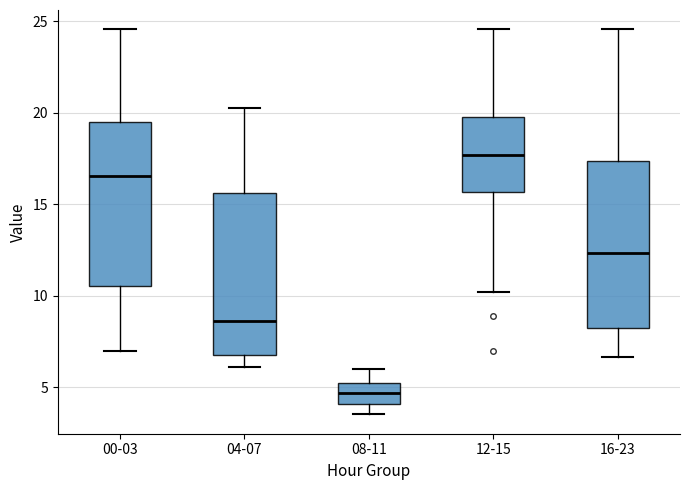

Reading left to right, transcribe this box plot: for each box, give where its median line is, the range the box spans, and where its two whiskers end, as read against the y-axis. The values are not printed on the chart, so give them approximately, as read against the axis.

00-03: median 16.5, box 10.5 to 19.5, whiskers 7.0 to 24.5
04-07: median 8.5, box 6.5 to 15.5, whiskers 6.0 to 20.5
08-11: median 4.5, box 4.0 to 5.0, whiskers 3.5 to 6.0
12-15: median 17.5, box 15.5 to 19.5, whiskers 10.0 to 24.5
16-23: median 12.5, box 8.5 to 17.5, whiskers 6.5 to 24.5